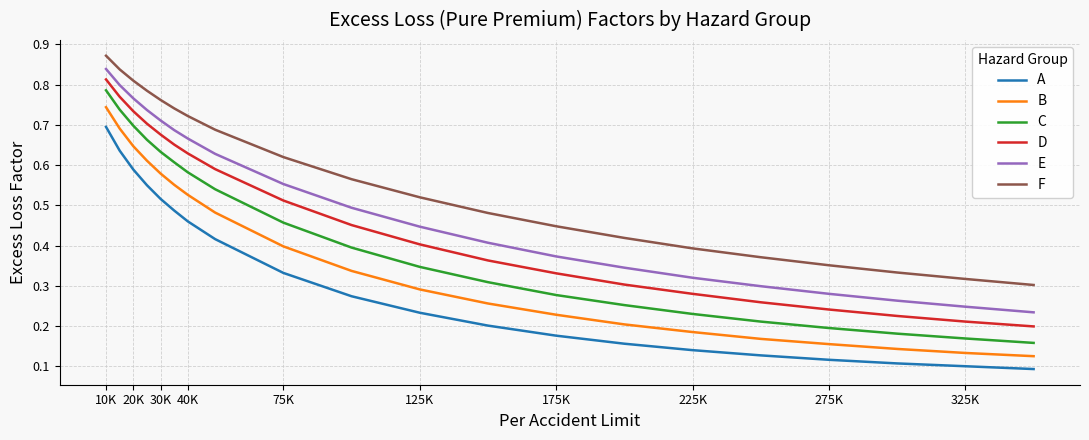

Which series has the widest spread of values?

C